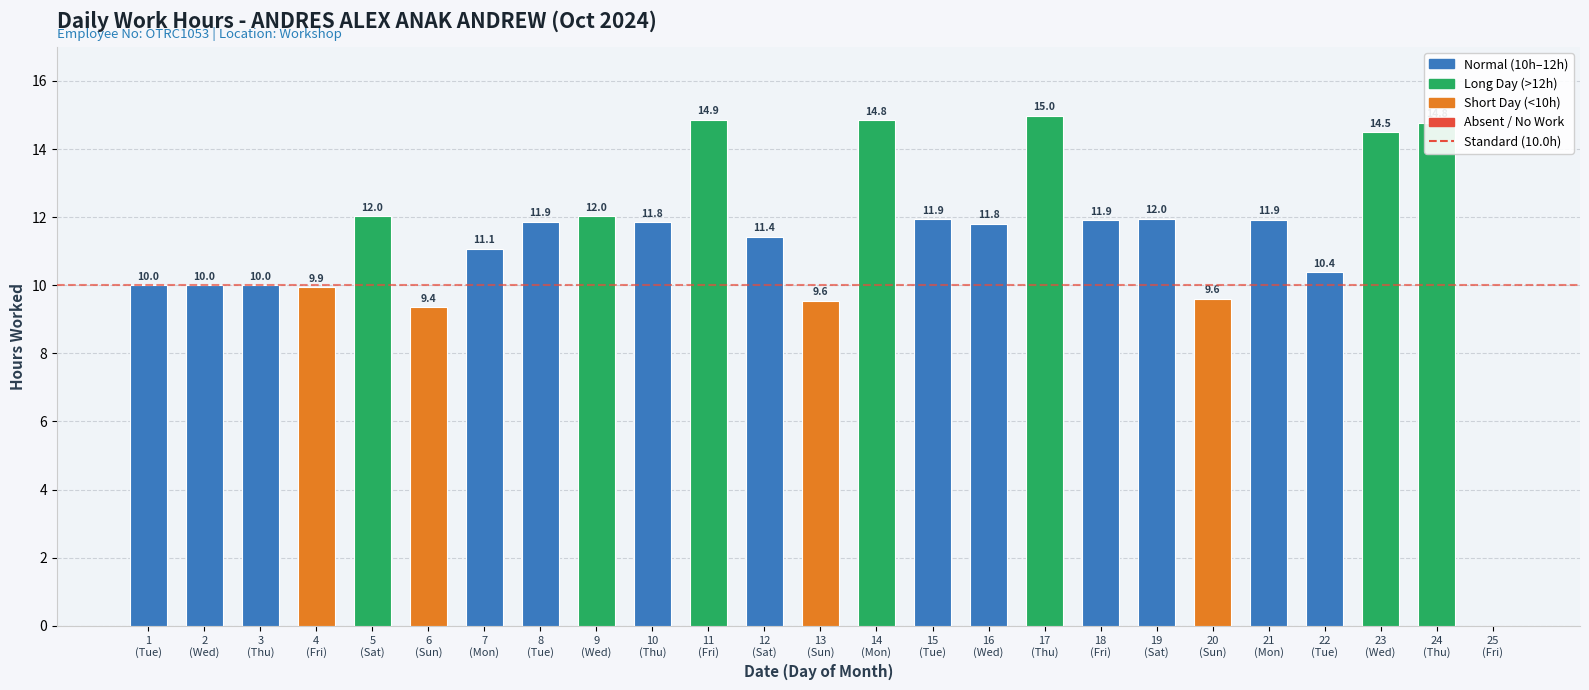

At which category does the chart reach its peak across all series?

17
(Thu)